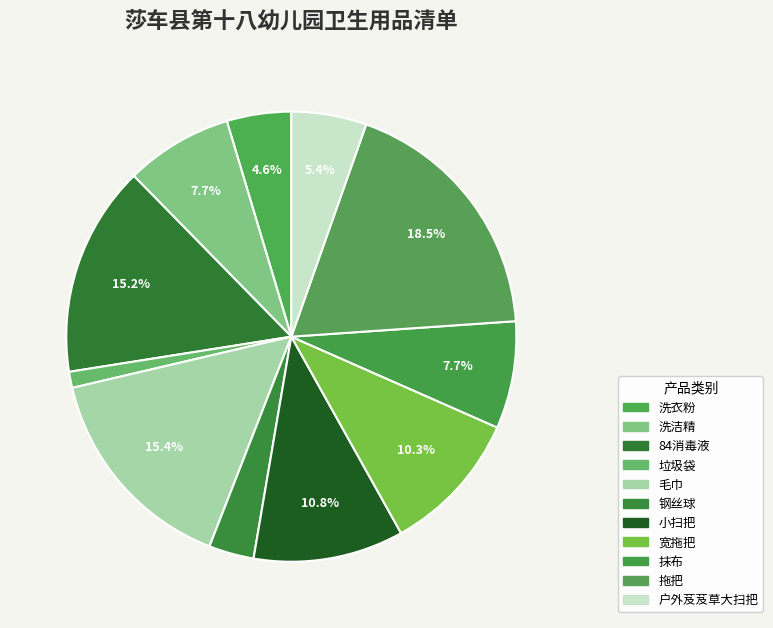

To the nearest percent, what percentage of the pie is 钢丝球?

3%